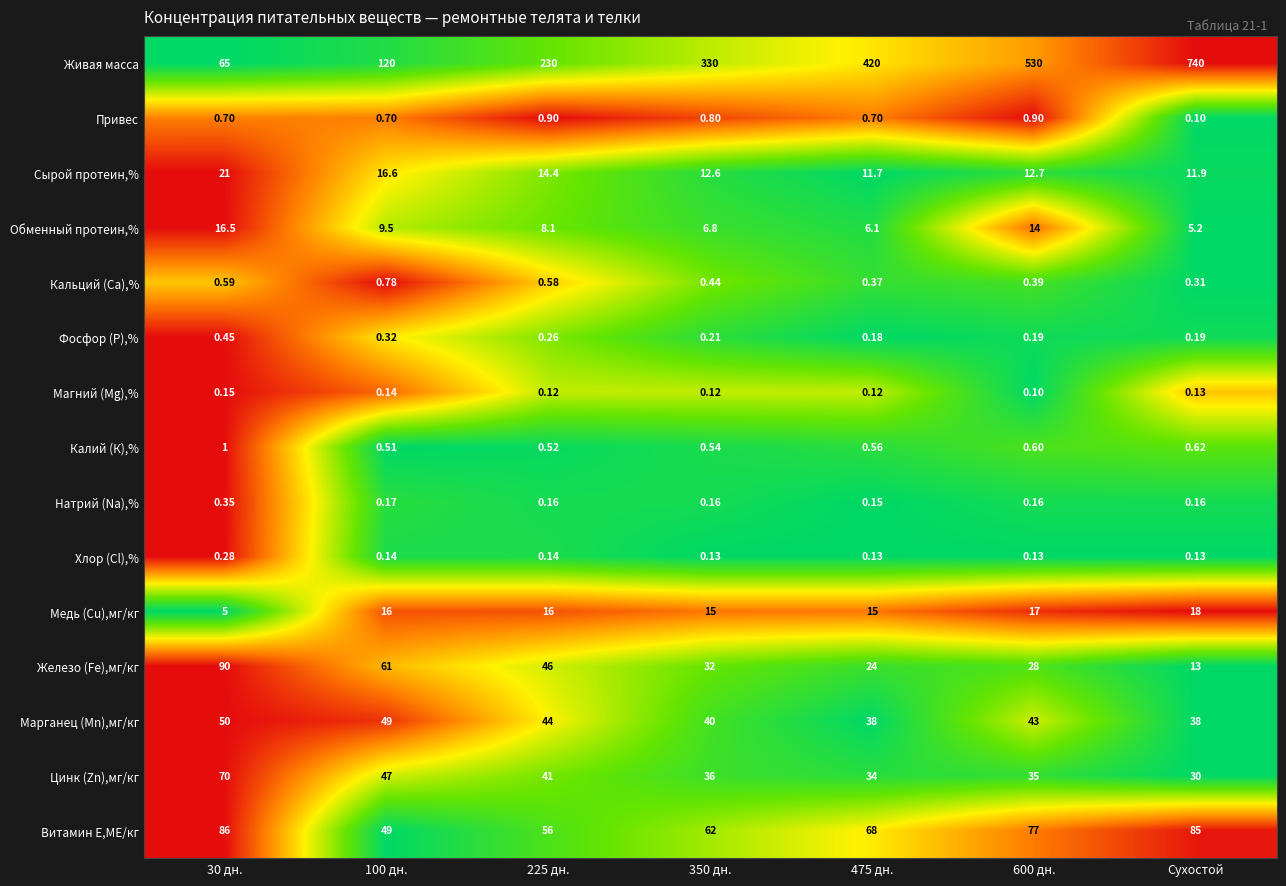

Is the value of Медь (Cu),мг/кг at 350 дн. greater than the value of Калий (К),% at 475 дн.?

Yes